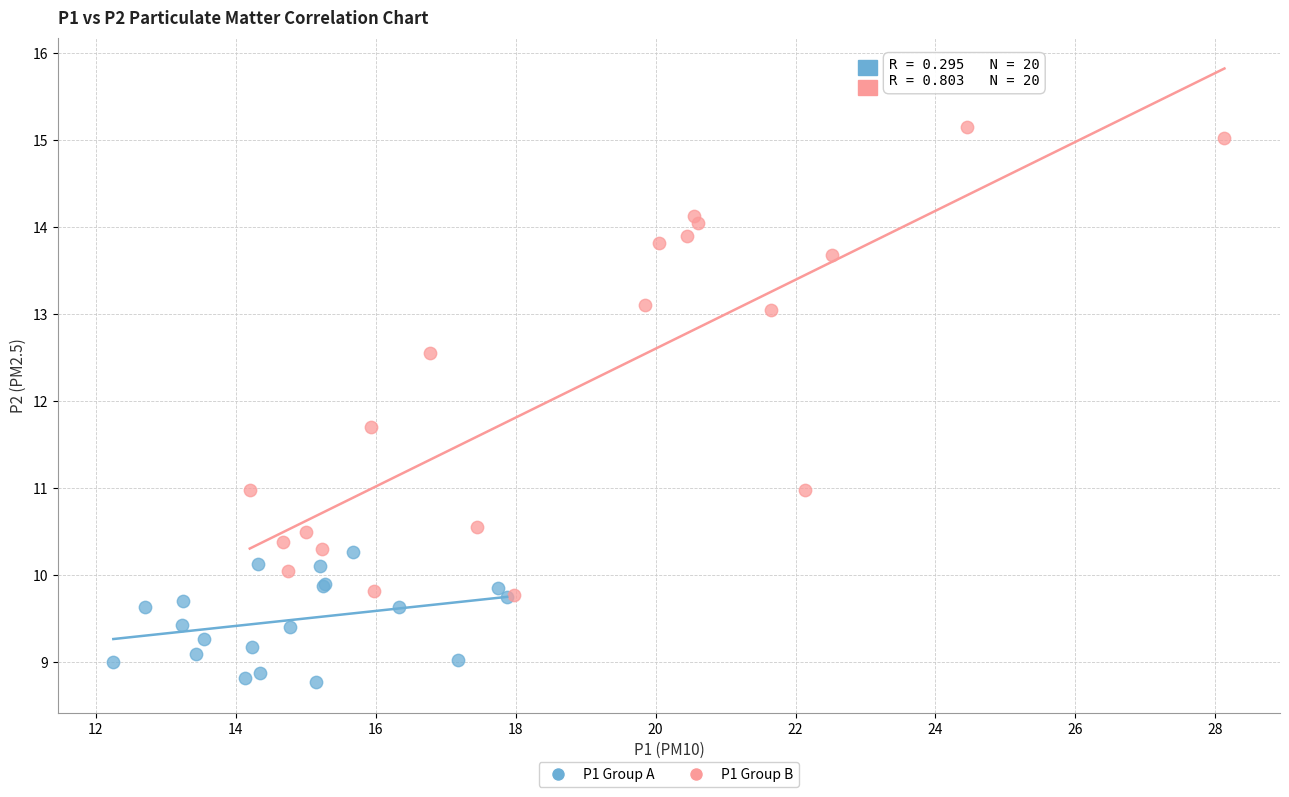

Which series has the widest spread of Y values?

P1 Group B